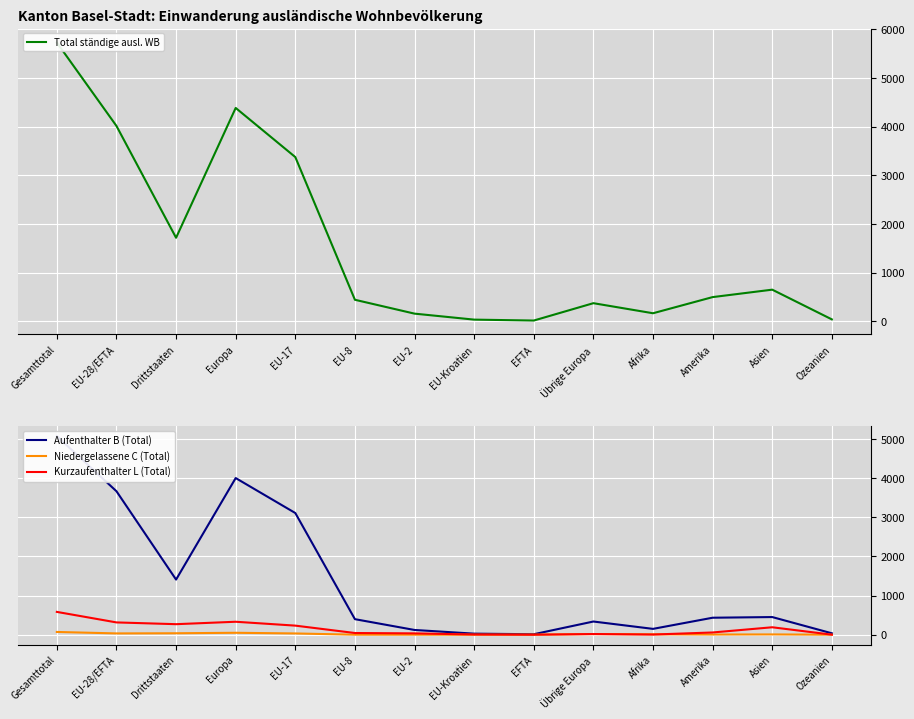

At which category is the sum across all series the highest?

Gesamttotal